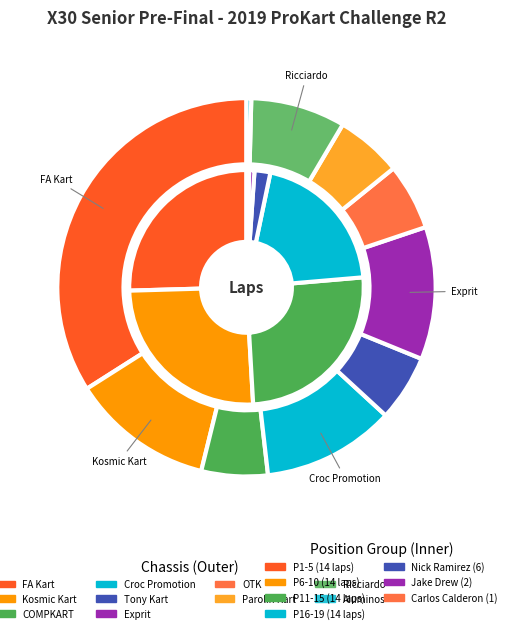

What portion of the pie excludes Wolfgang Kladde?

100.0%